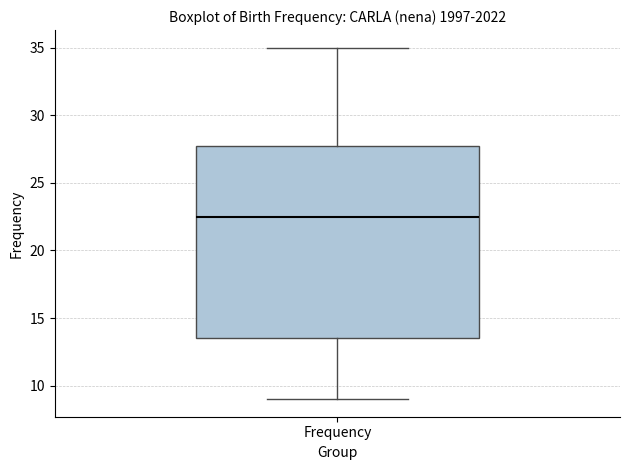

Where does the lower whisker of the box for Frequency end on the y-axis? The values are not printed on the chart, so give them approximately, as read against the axis.

9.0